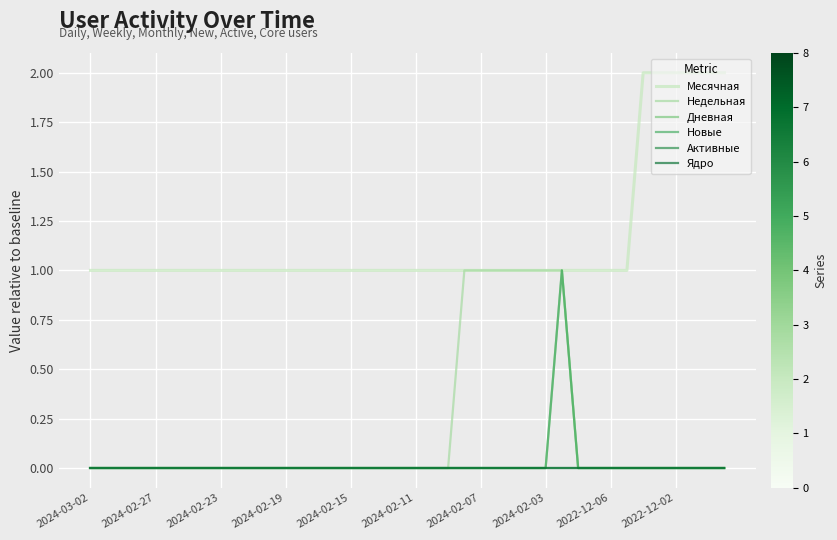

Does the chart display data point markers on the line(s)?

No